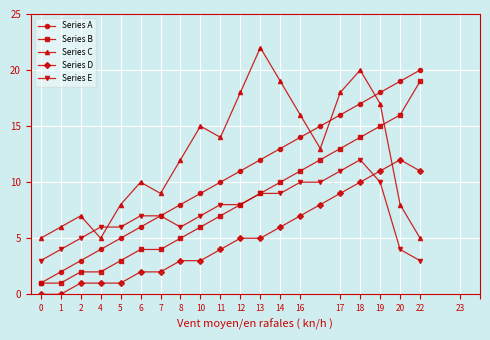

Which series has the widest spread of values?

Series A